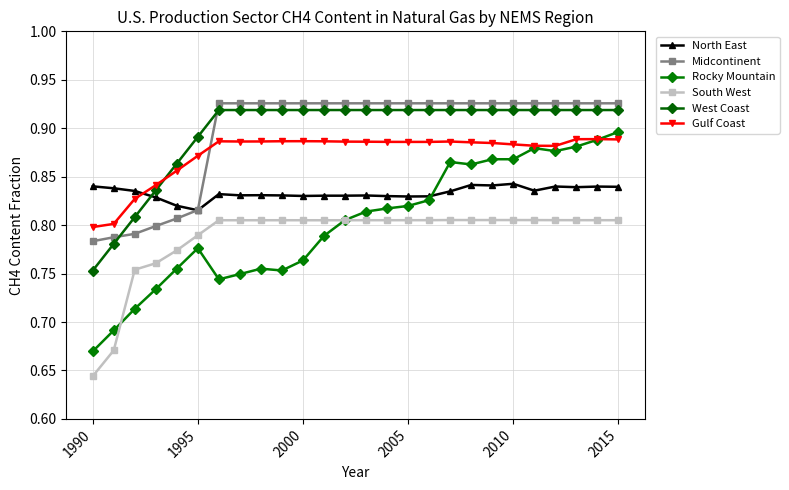

Is this an area chart (filled region under the line)?

No